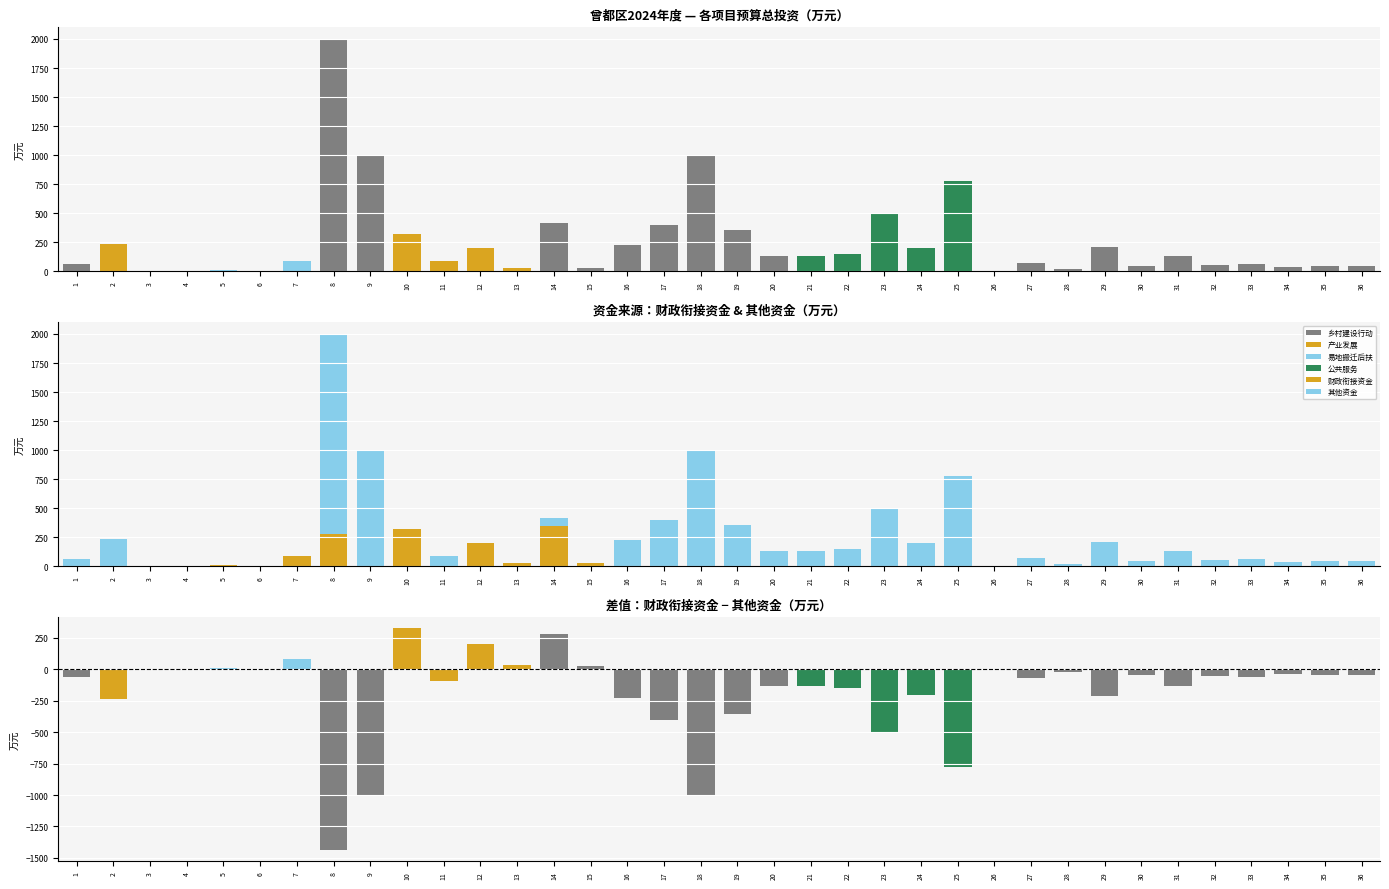

Where is 财政衔接资金 nearest to the value 175?

12